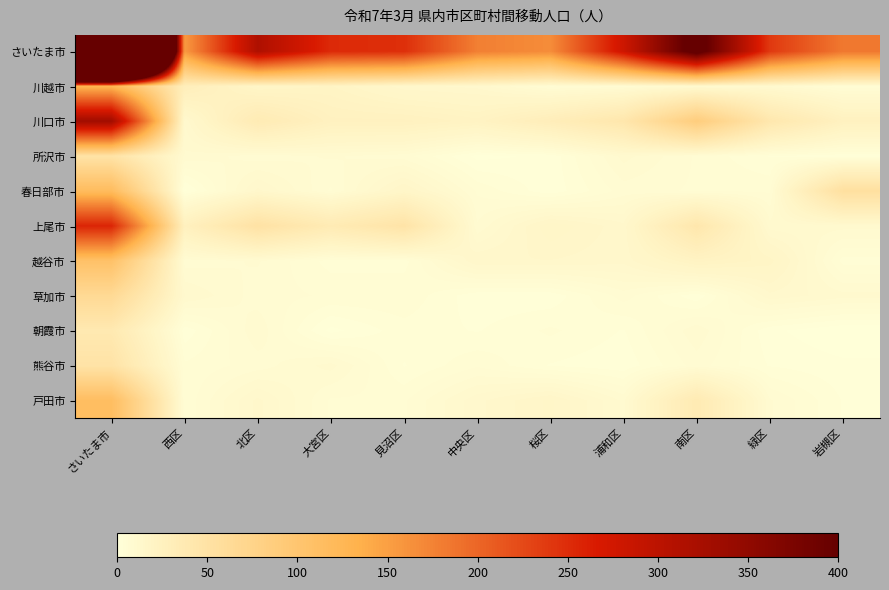

Reading left to right, transcribe all the data shown in this chart.

さいたま市: さいたま市=2440	西区=154	北区=315	大宮区=252	見沼区=248	中央区=178	桜区=166	浦和区=280	南区=424	緑区=239	岩槻区=184
川越市: さいたま市=128	西区=29	北区=17	大宮区=19	見沼区=13	中央区=12	桜区=6	浦和区=7	南区=10	緑区=10	岩槻区=5
川口市: さいたま市=331	西区=11	北区=35	大宮区=24	見沼区=24	中央区=21	桜区=30	浦和区=42	南区=87	緑区=41	岩槻区=24
所沢市: さいたま市=48	西区=9	北区=7	大宮区=8	見沼区=7	中央区=1	桜区=2	浦和区=10	南区=6	緑区=3	岩槻区=2
春日部市: さいたま市=117	西区=1	北区=13	大宮区=6	見沼区=16	中央区=6	桜区=2	浦和区=7	南区=6	緑区=6	岩槻区=54
上尾市: さいたま市=257	西区=25	北区=50	大宮区=35	見沼区=47	中央区=8	桜区=17	浦和区=13	南区=42	緑区=10	岩槻区=10
越谷市: さいたま市=107	西区=7	北区=8	大宮区=4	見沼区=4	中央区=14	桜区=14	浦和区=13	南区=21	緑区=18	岩槻区=4
草加市: さいたま市=65	西区=11	北区=7	大宮区=6	見沼区=6	中央区=2	桜区=2	浦和区=7	南区=2	緑区=12	岩槻区=10
朝霞市: さいたま市=38	西区=2	北区=9	大宮区=1	見沼区=4	中央区=3	桜区=5	浦和区=3	南区=9	緑区=2	岩槻区=0
熊谷市: さいたま市=48	西区=5	北区=7	大宮区=10	見沼区=3	中央区=6	桜区=3	浦和区=2	南区=7	緑区=3	岩槻区=2
戸田市: さいたま市=114	西区=5	北区=13	大宮区=6	見沼区=6	中央区=12	桜区=16	浦和区=9	南区=36	緑区=8	岩槻区=3